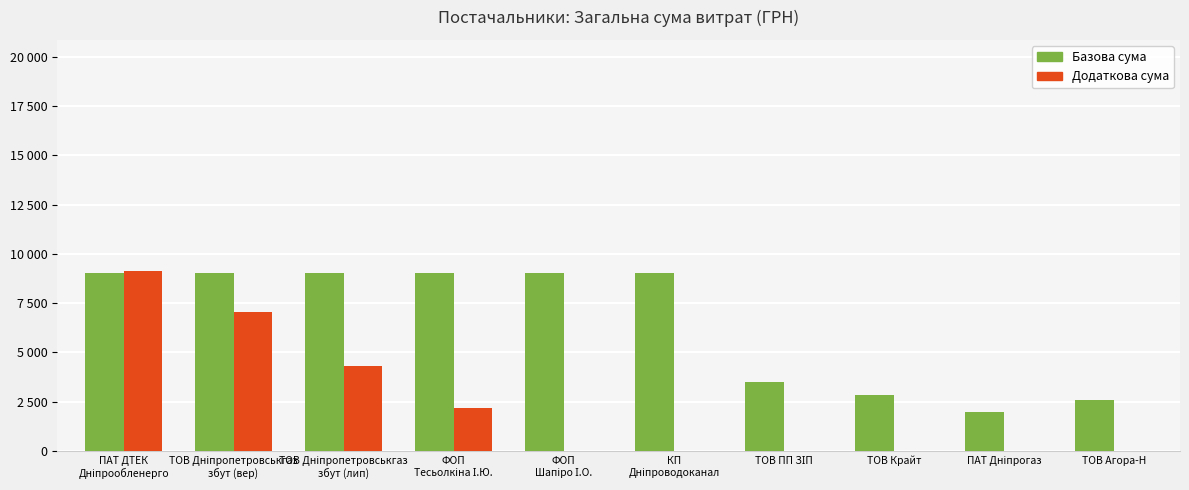

Is it true that Базова сума equals 2599.0 at ТОВ Агора-Н?

True